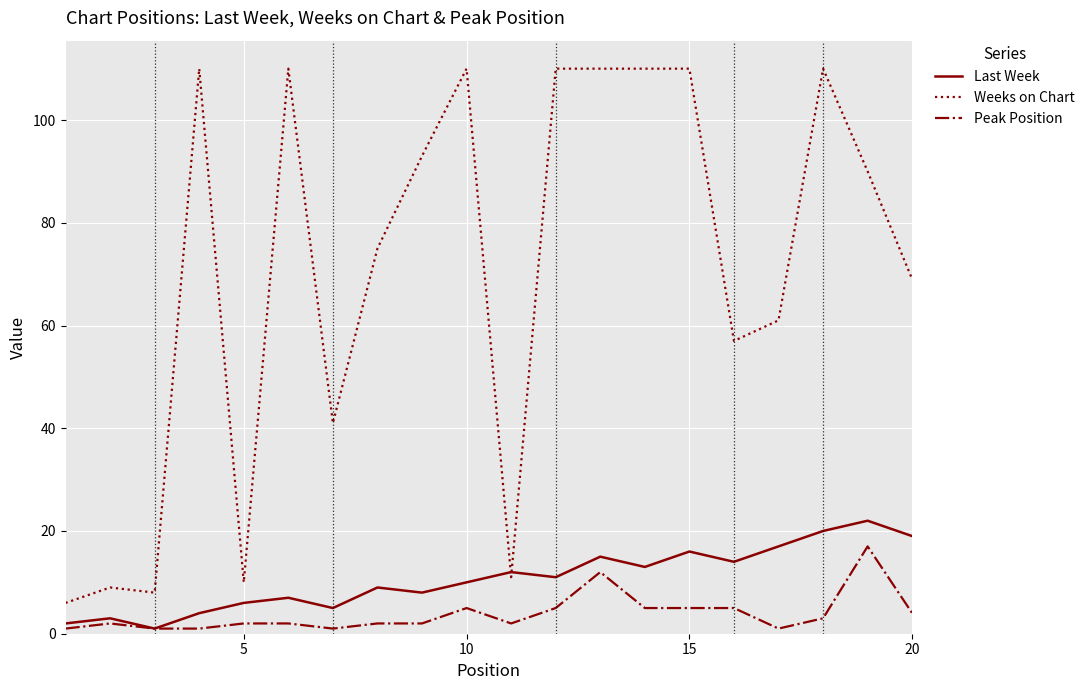

Which series has the widest spread of values?

Weeks on Chart